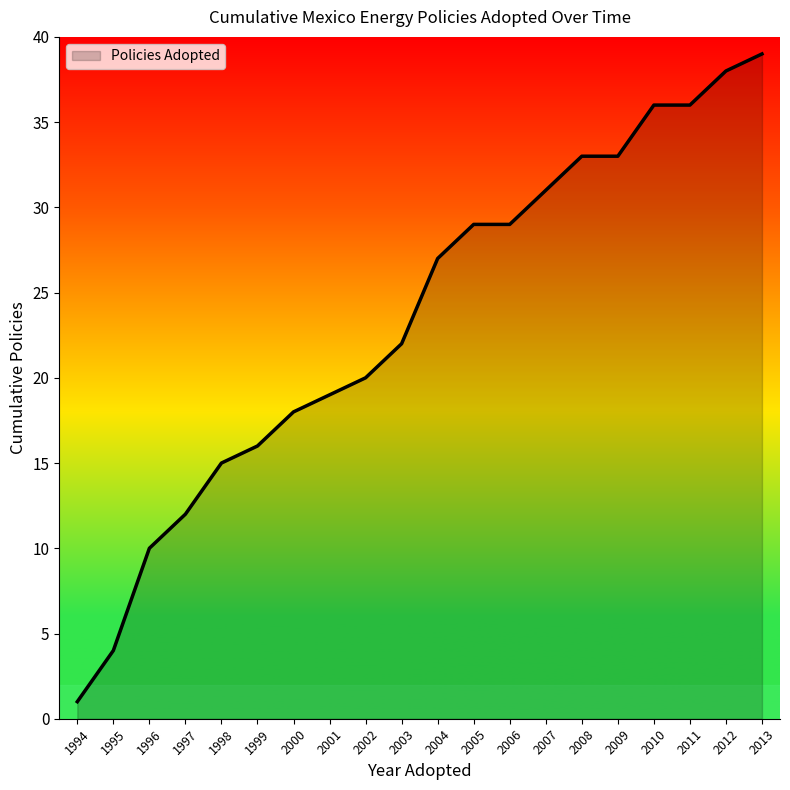

What is the minimum value shown in the chart?

1